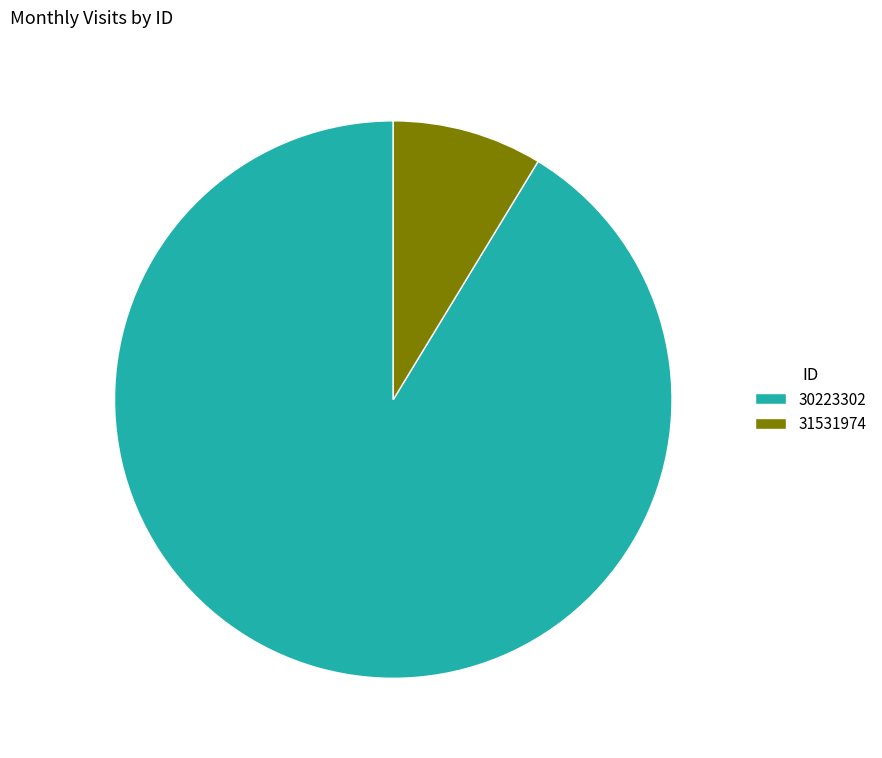

Between 30223302 and 31531974, which is larger?

30223302